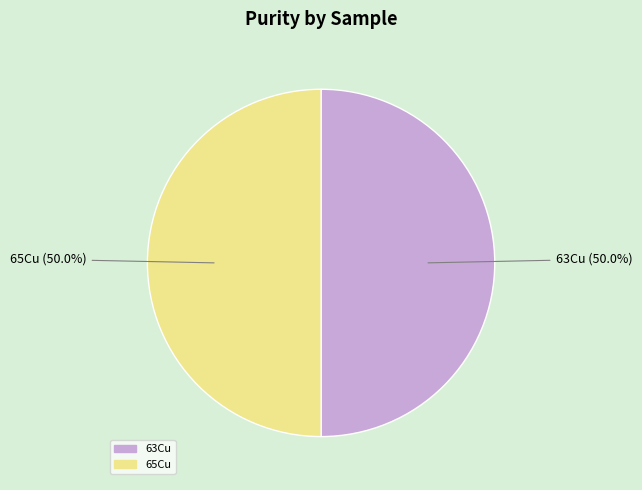

To the nearest percent, what portion does 65Cu represent?

50%